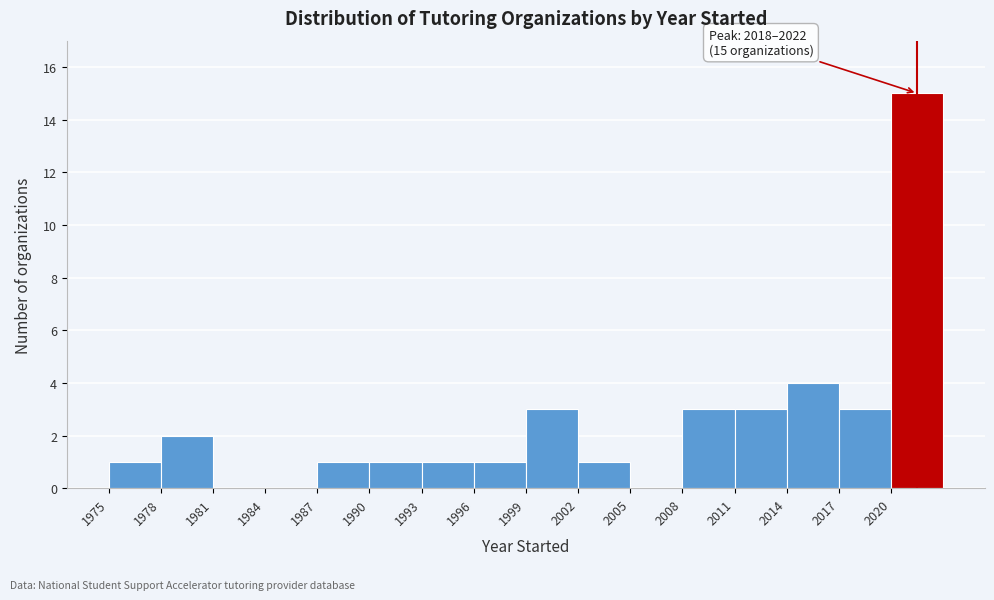

Which range on the x-axis has the tallest bar?

2020 to 2023